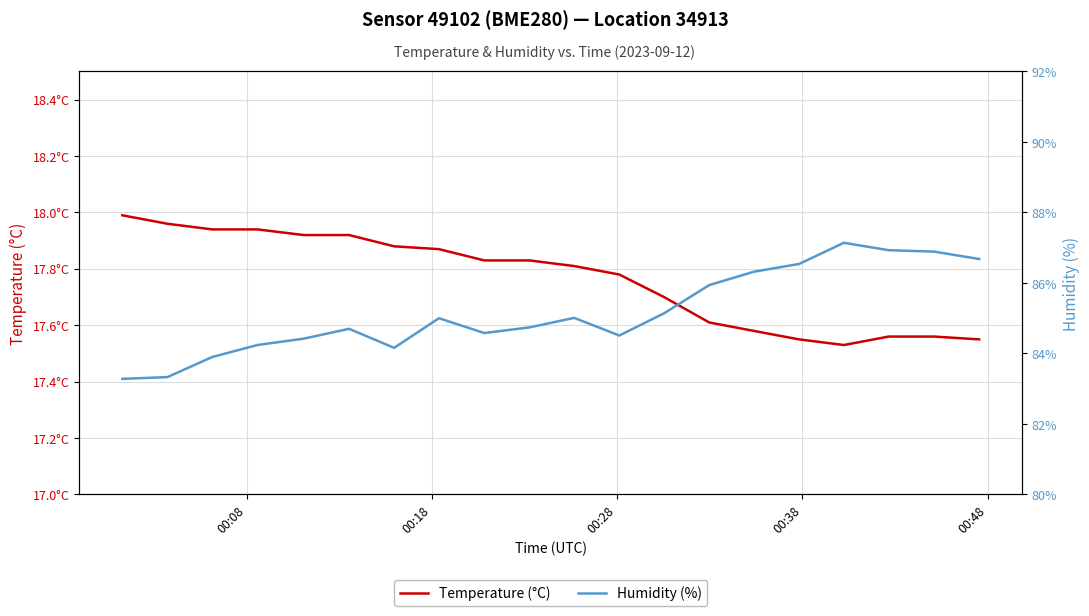

Which series has the largest total across all categories?

humidity